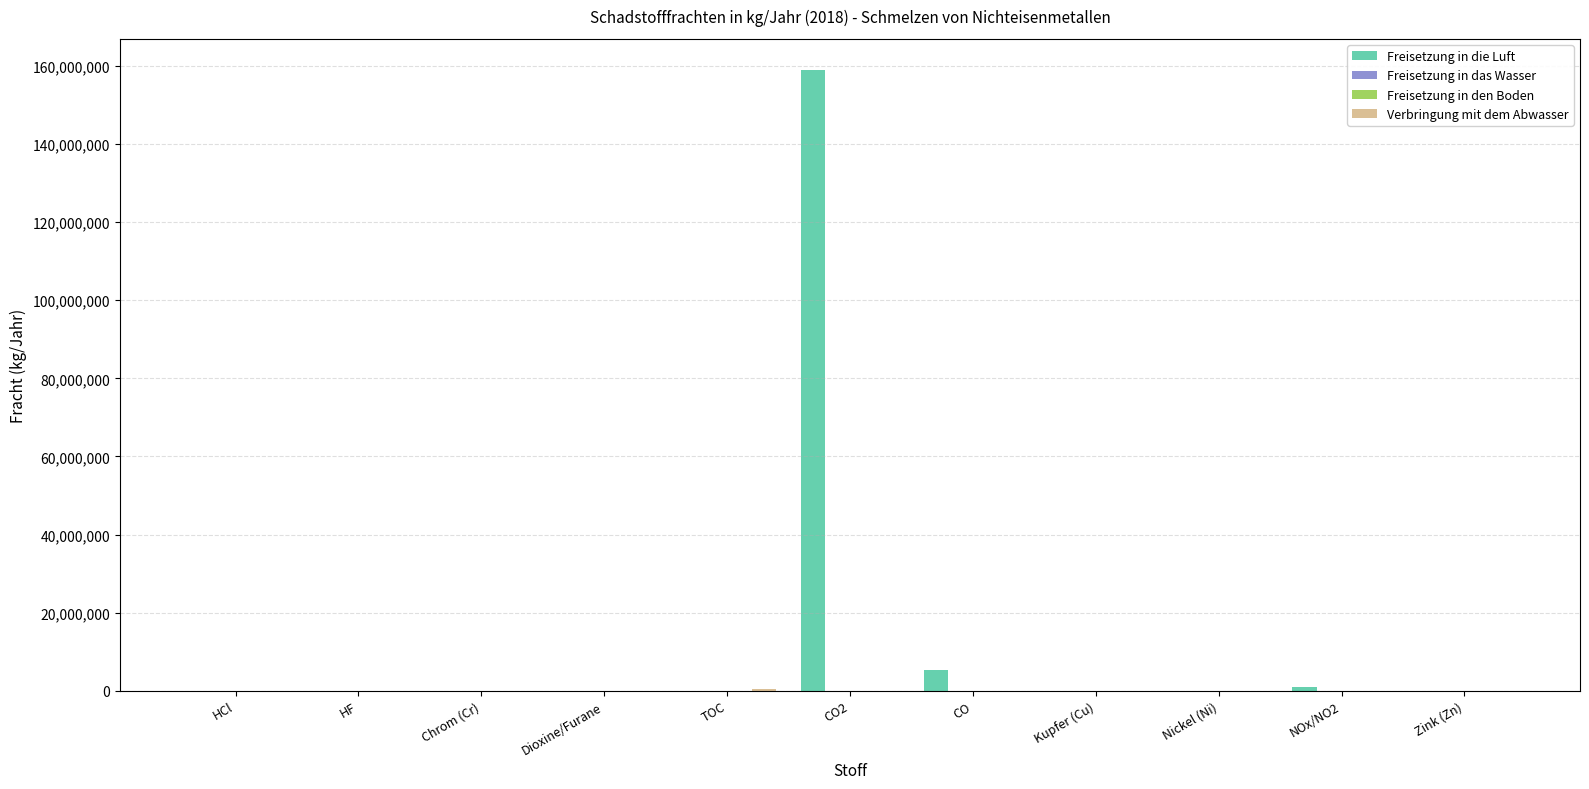

The value of Freisetzung in die Luft at CO is 5225000. True or false?

True